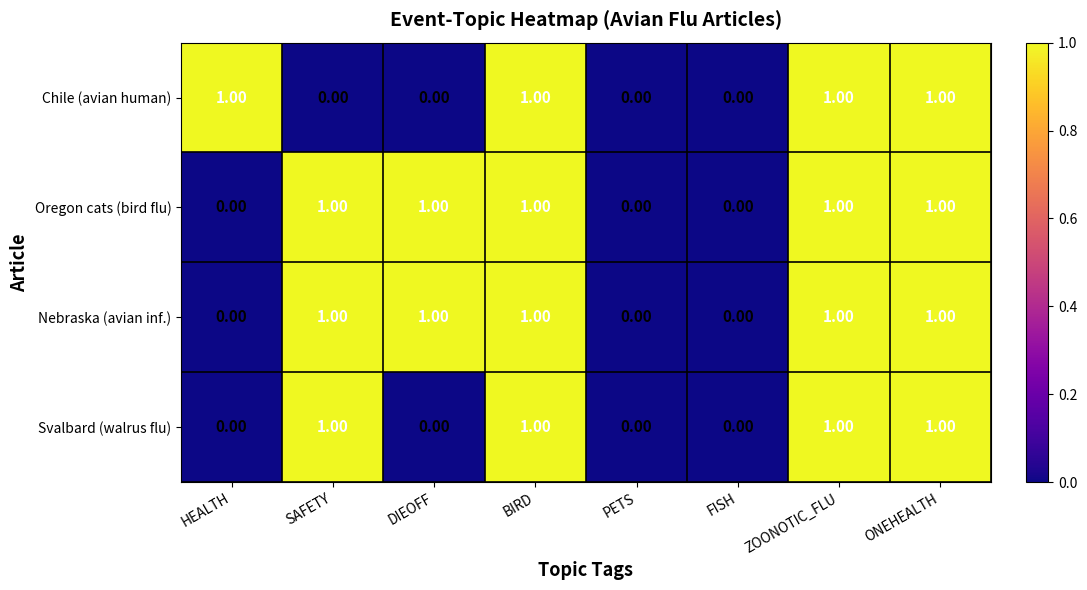

Reading left to right, extract all data points from this chart.

Chile (avian human): HEALTH=1	SAFETY=0	DIEOFF=0	BIRD=1	PETS=0	FISH=0	ZOONOTIC_FLU=1	ONEHEALTH=1
Oregon cats (bird flu): HEALTH=0	SAFETY=1	DIEOFF=1	BIRD=1	PETS=0	FISH=0	ZOONOTIC_FLU=1	ONEHEALTH=1
Nebraska (avian inf.): HEALTH=0	SAFETY=1	DIEOFF=1	BIRD=1	PETS=0	FISH=0	ZOONOTIC_FLU=1	ONEHEALTH=1
Svalbard (walrus flu): HEALTH=0	SAFETY=1	DIEOFF=0	BIRD=1	PETS=0	FISH=0	ZOONOTIC_FLU=1	ONEHEALTH=1